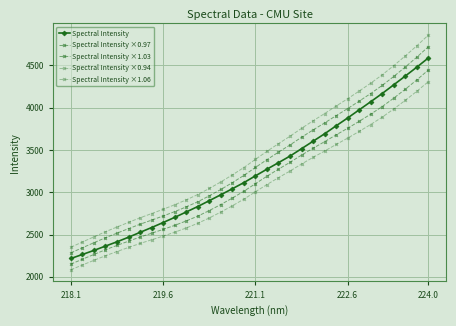

How many distinct data groups are displayed?

5